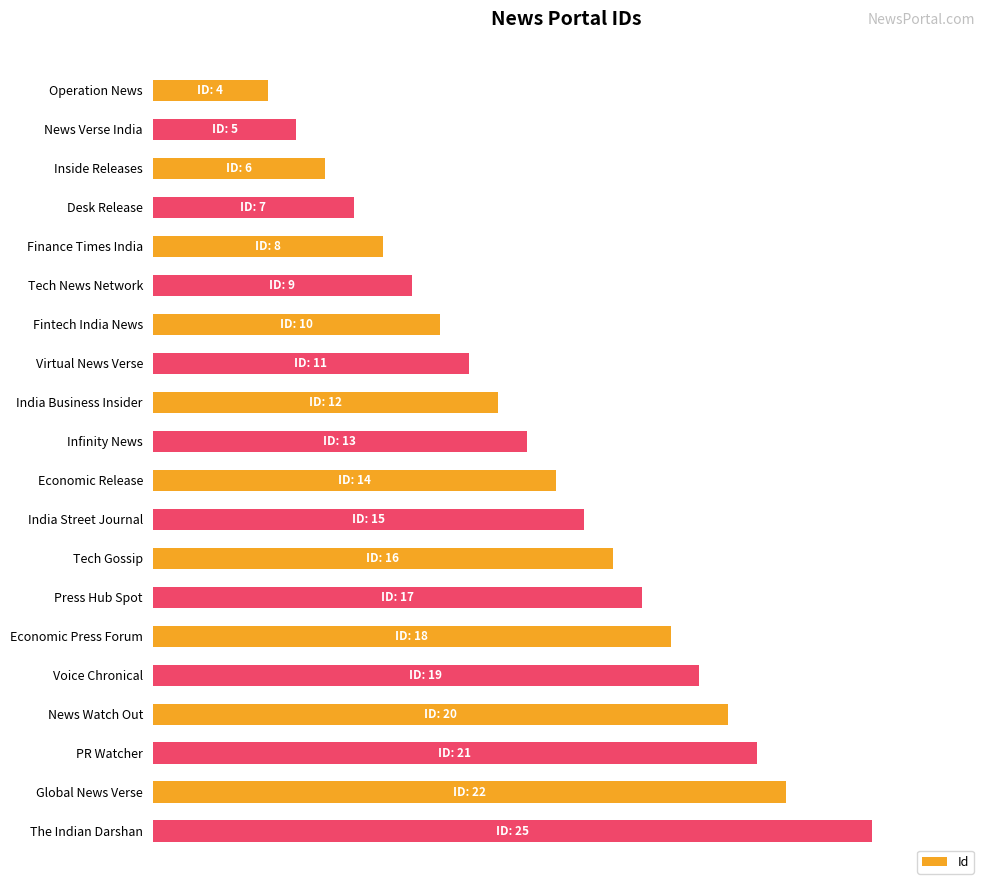

Which category has the highest value across all series?

The Indian Darshan